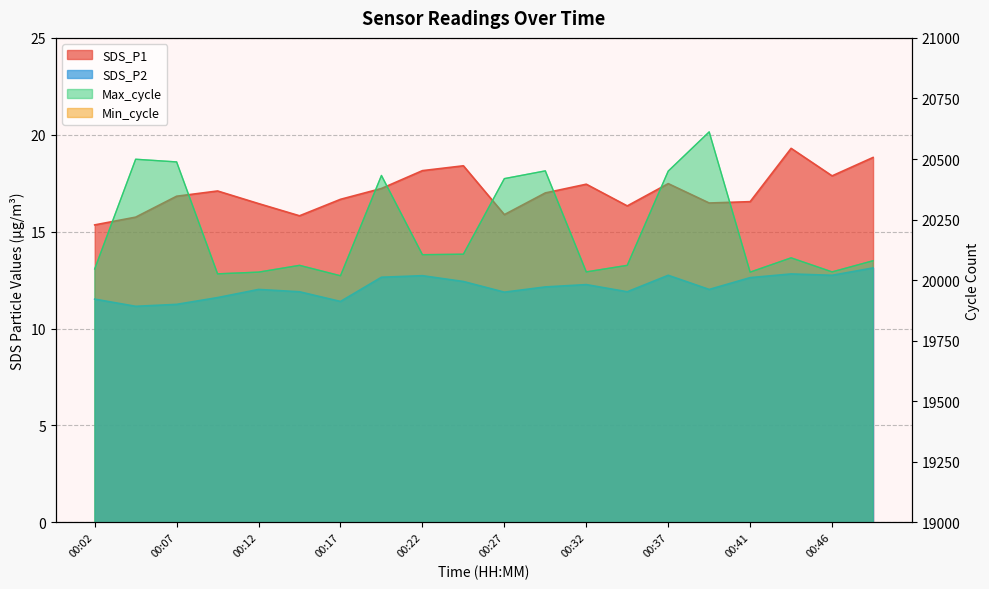

At which category is the sum across all series the highest?

00:39